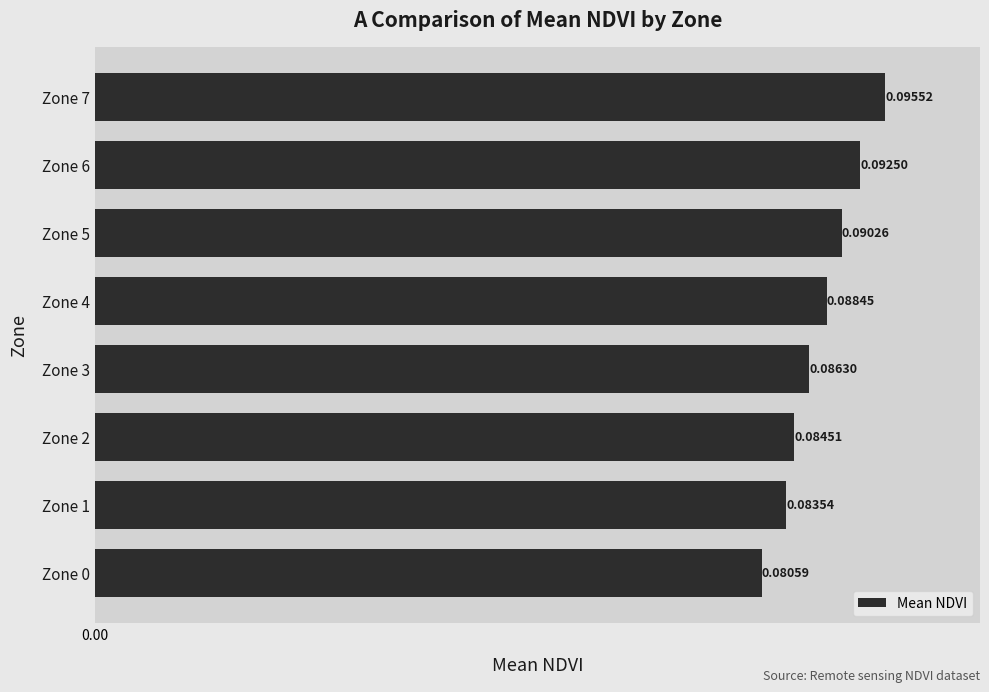

How many data points does each series have?

8